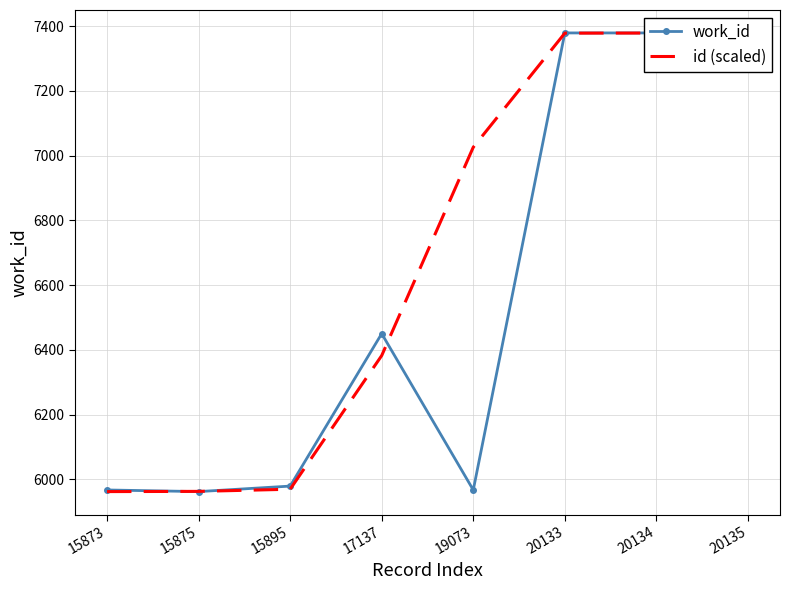

What is the sum of the work_id values at 20134 and 17137?

13829.0